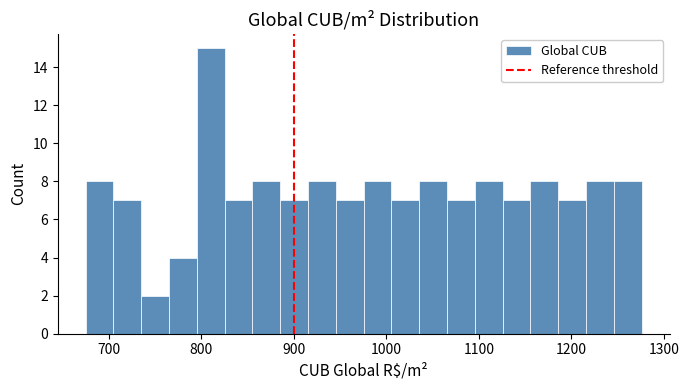

Read against the x-axis, roughly where is the centre of the tallest bar?

810